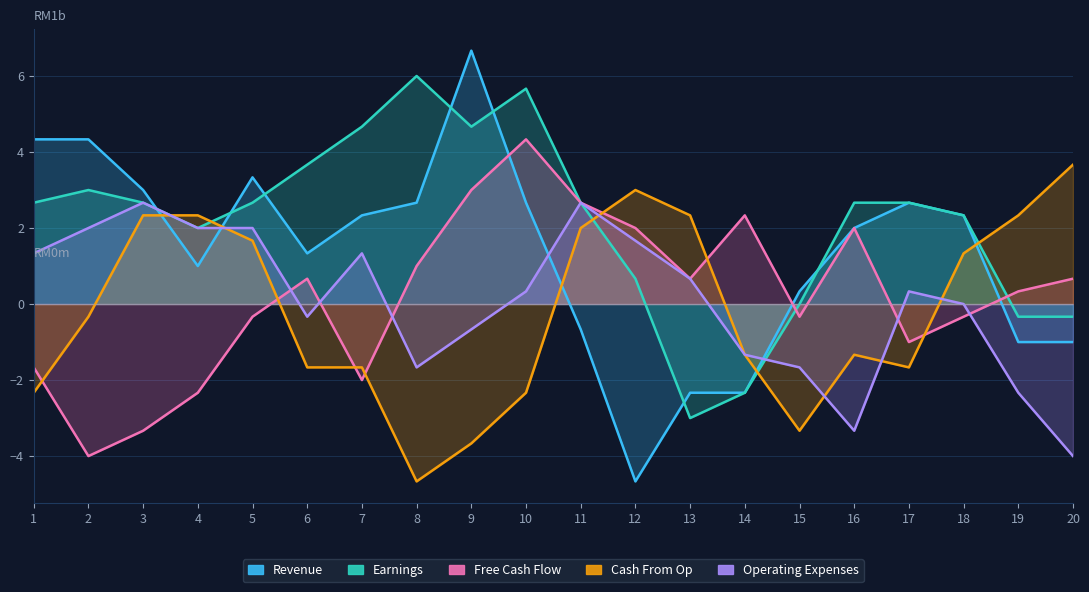

What is the minimum value shown in the chart?

-4.7